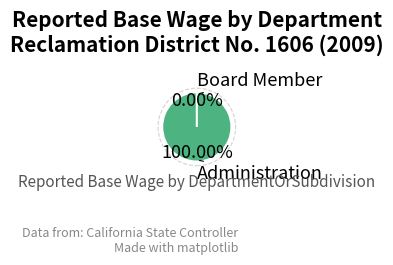

Which category has the smallest portion of the pie?

Board Member